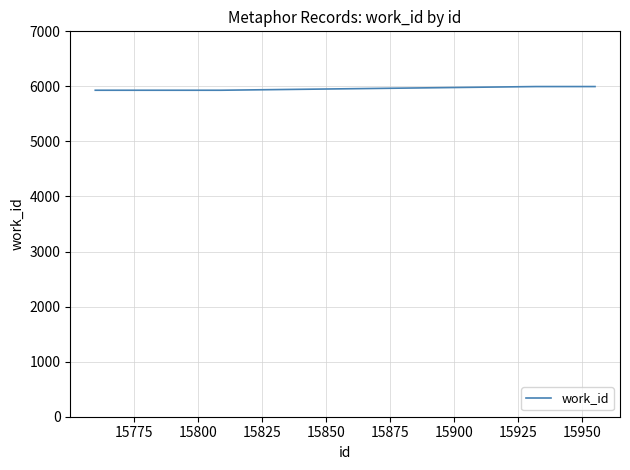

True or false: the data has more than 2 interior local peaks.

False